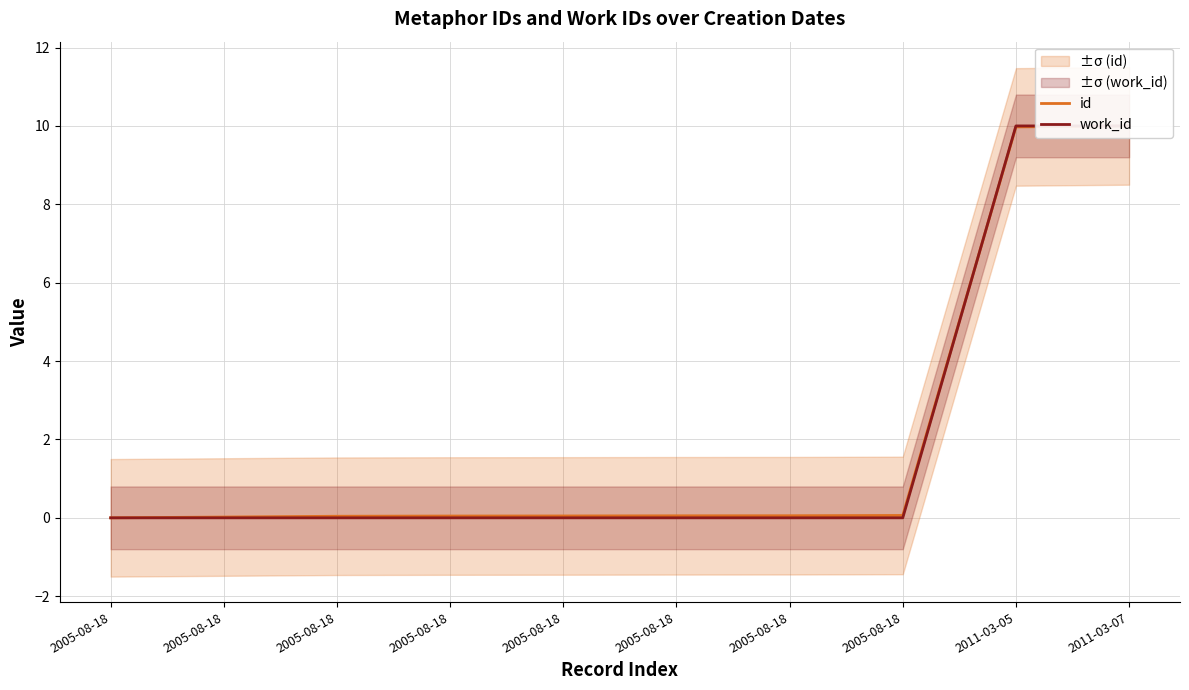

Rank the categories by work_id value from highest to lowest.

2011-03-05, 2011-03-07, 2005-08-18, 2005-08-18, 2005-08-18, 2005-08-18, 2005-08-18, 2005-08-18, 2005-08-18, 2005-08-18